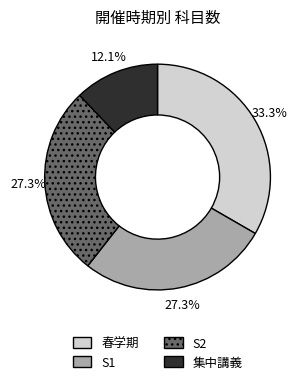

Is there any slice that represents more than half of the pie?

No